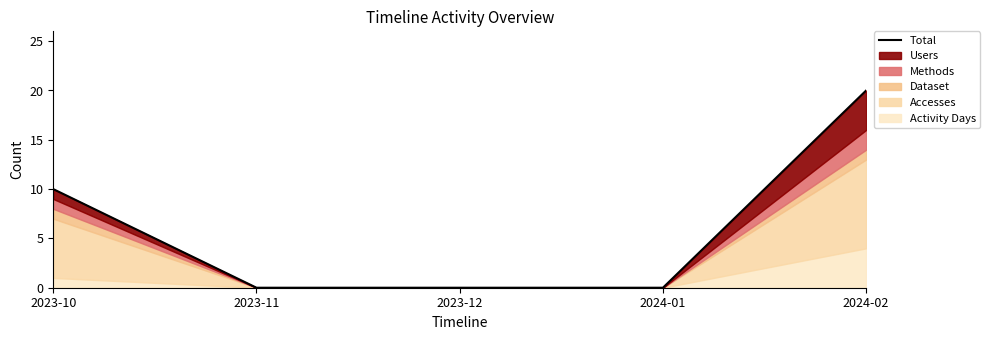

What is the sum of all values?

30